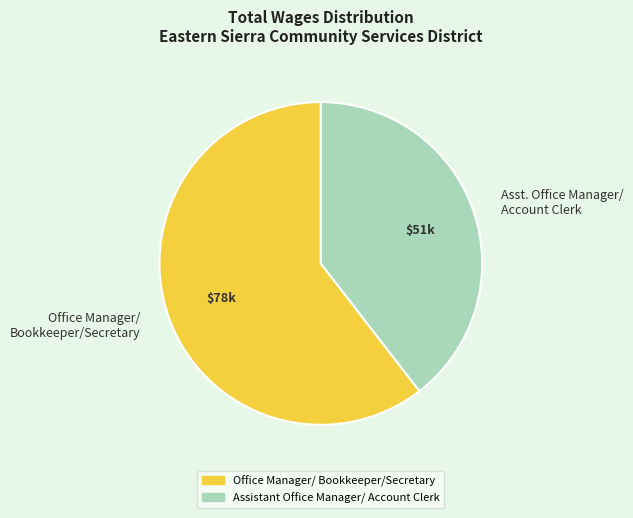

Count the number of slices in the pie.

2